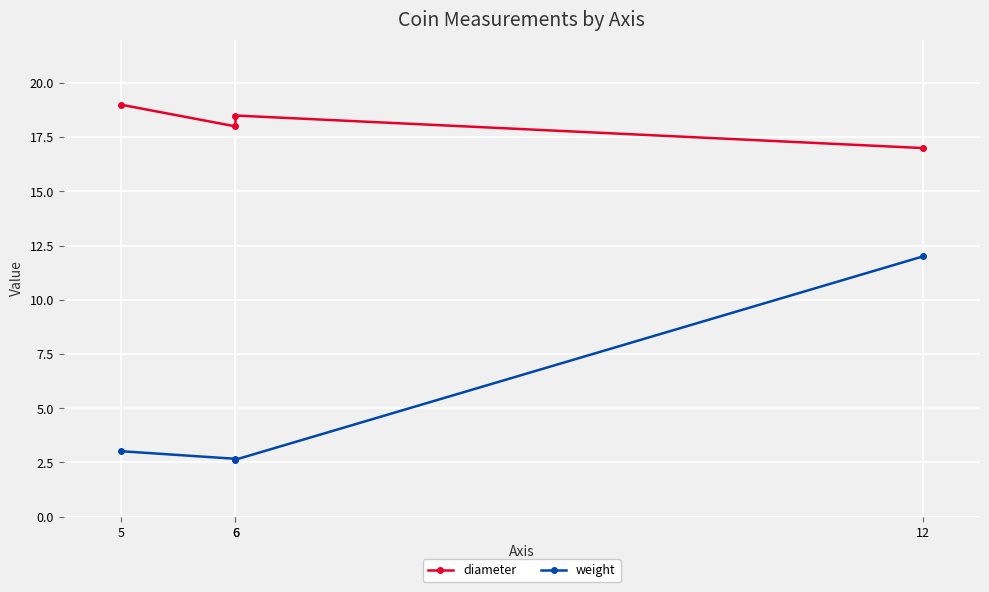

How many data points in diameter are less than 18?

1